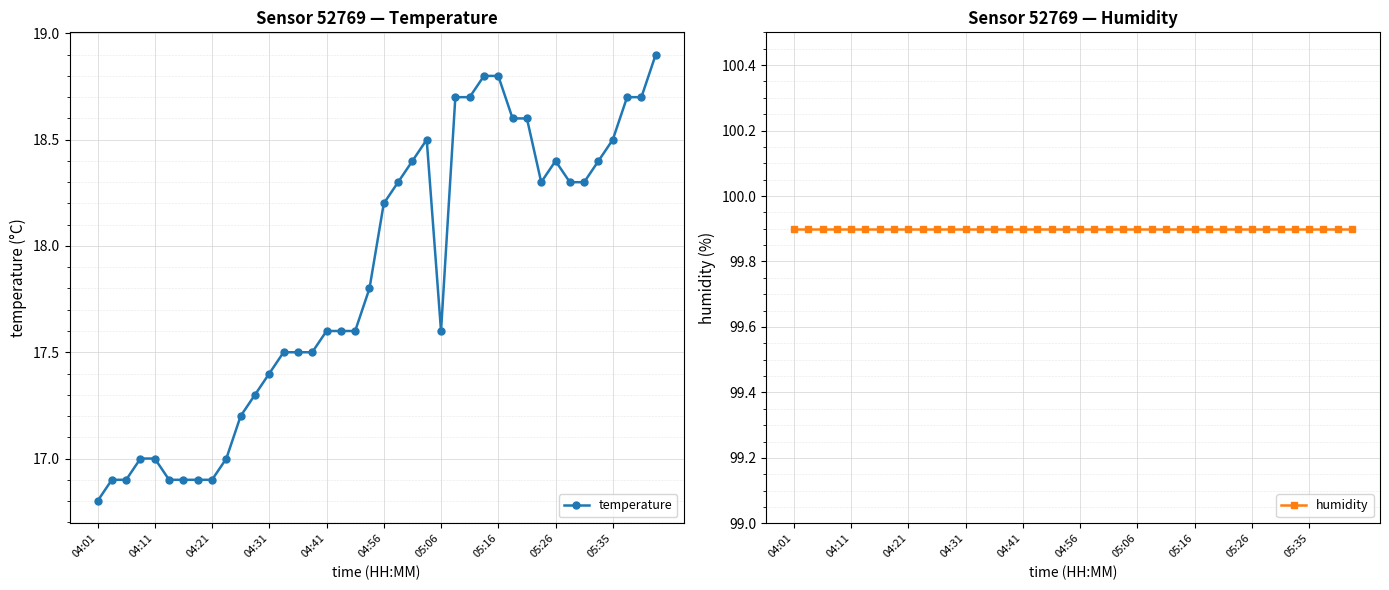

Where is the first local maximum for temperature?

23